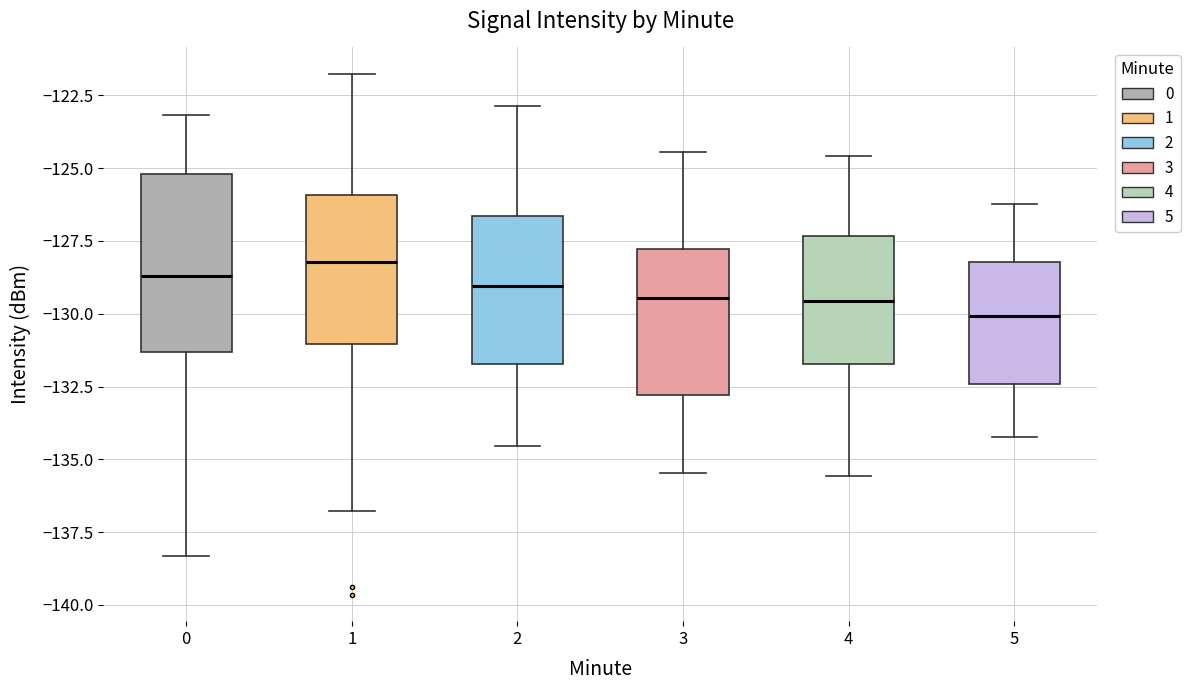

Which box has the lowest median line?

5